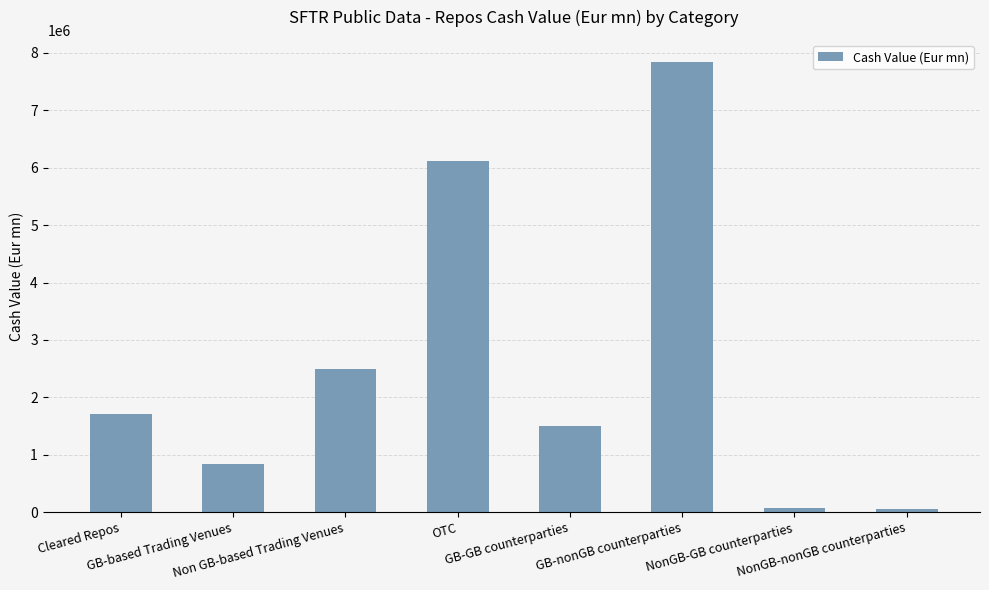

What is the difference between the maximum and minimum values?

7781418.9